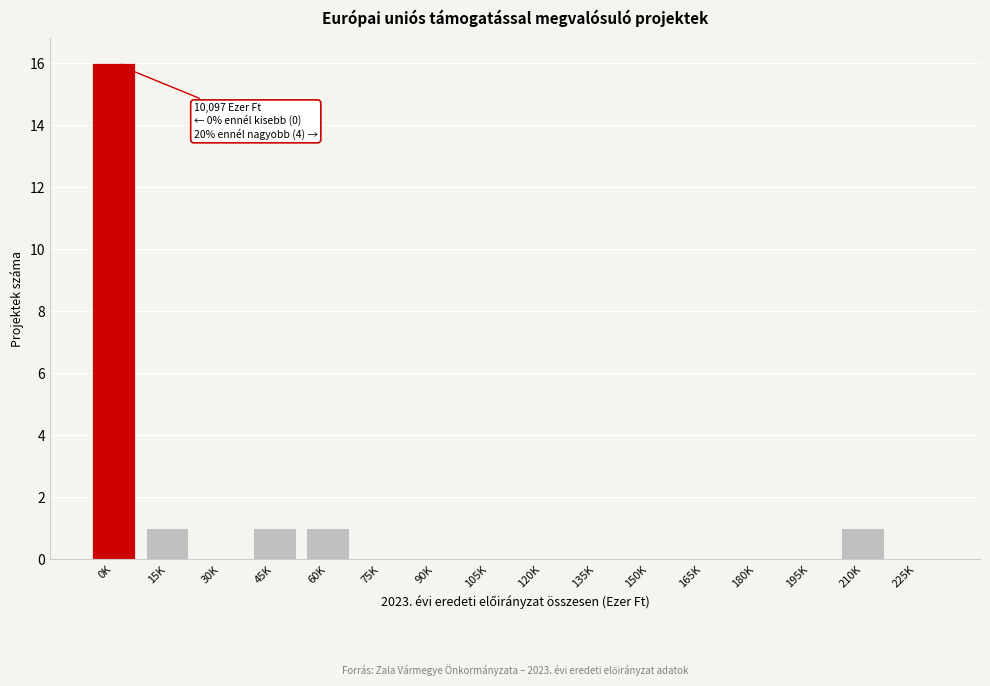

Reading left to right, list all the values displayed in this chart.

0K=16	15K=1	30K=0	45K=1	60K=1	75K=0	90K=0	105K=0	120K=0	135K=0	150K=0	165K=0	180K=0	195K=0	210K=1	225K=0